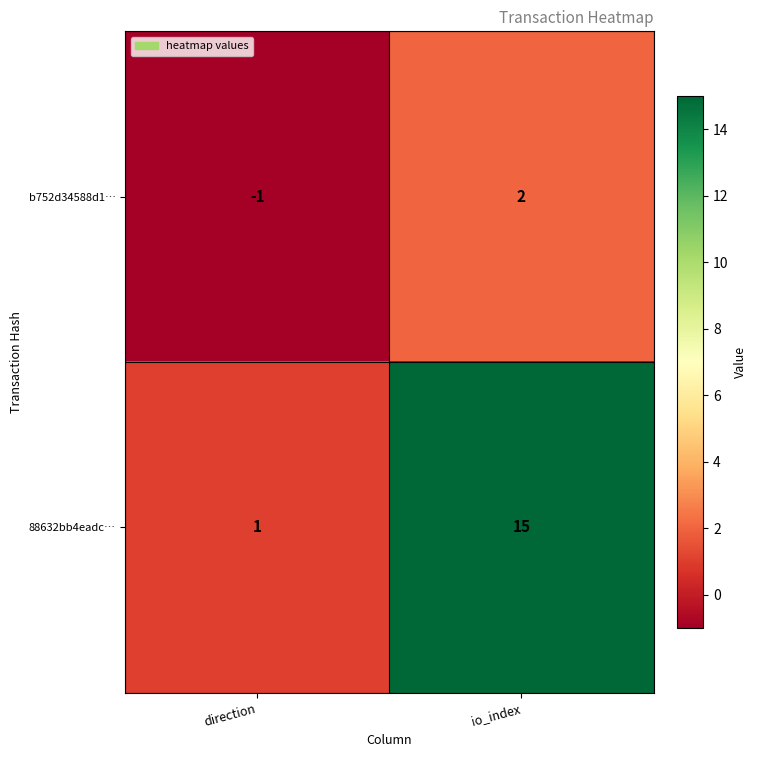

Which series has the widest spread of values?

88632bb4eadc…